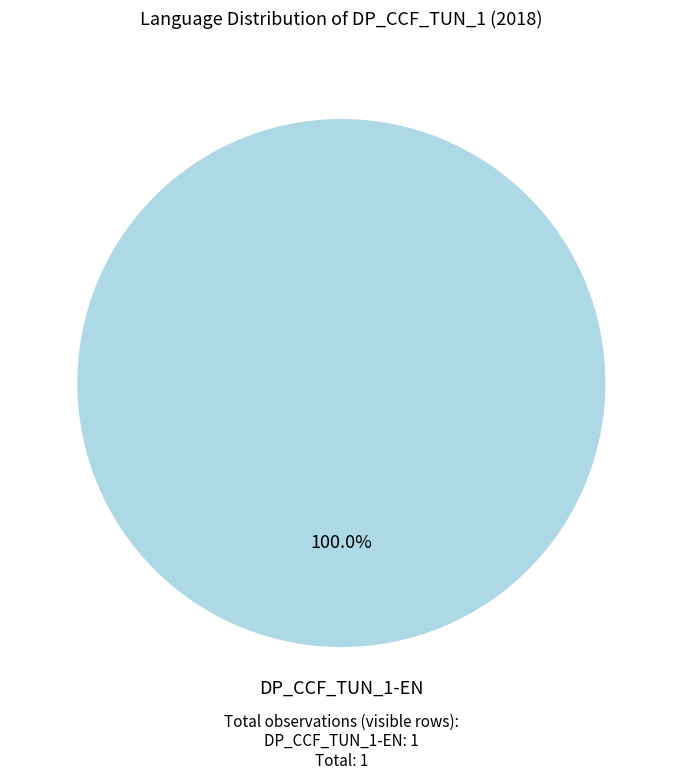

Does any single category account for the majority?

Yes